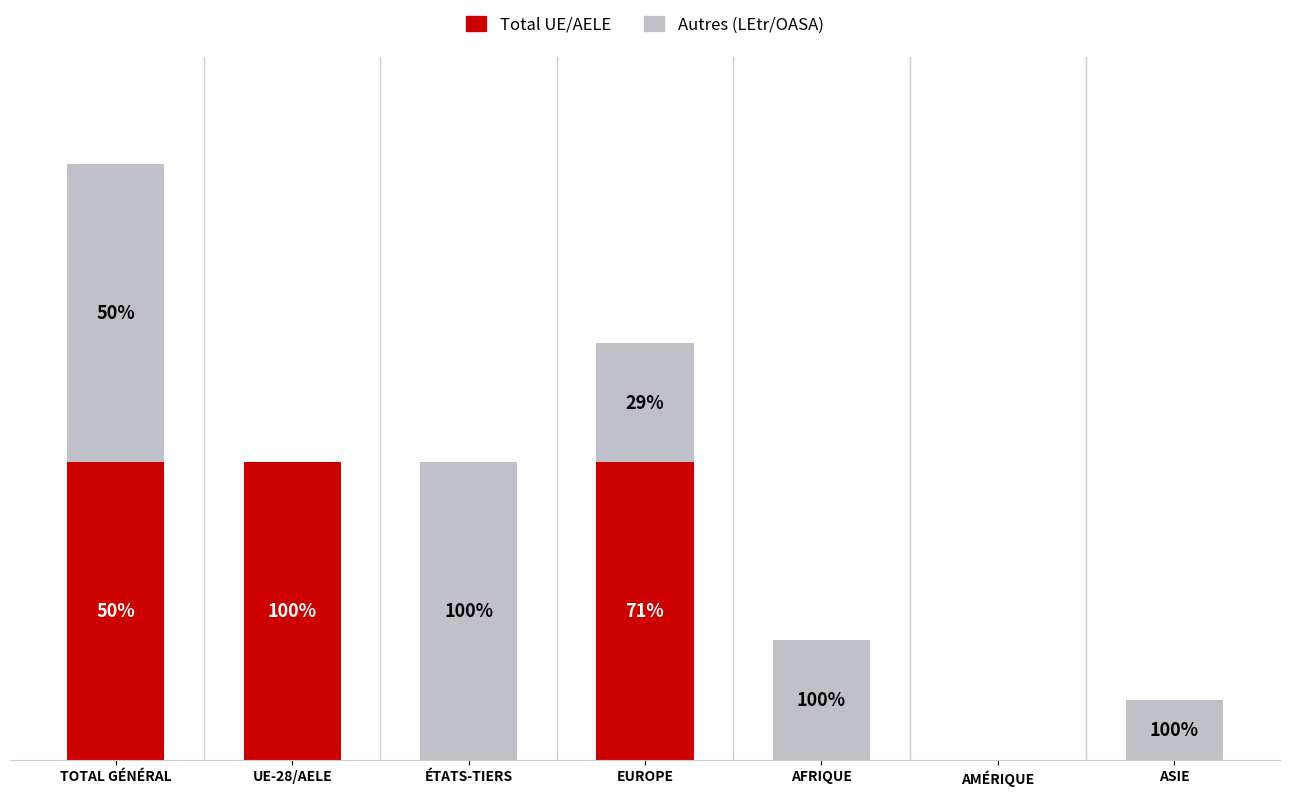

Does the chart contain stacked bars?

Yes